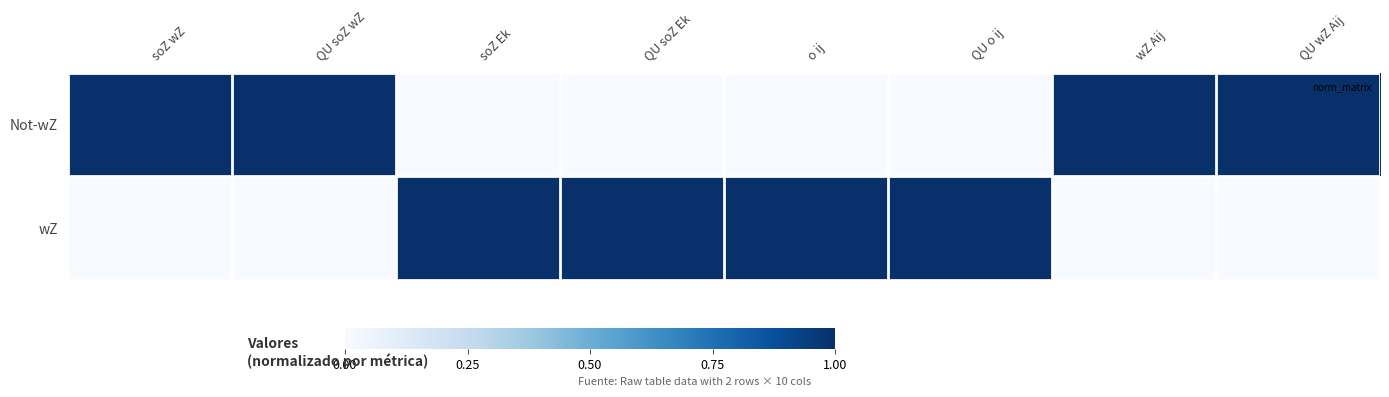

Count the number of categories in the chart.

8